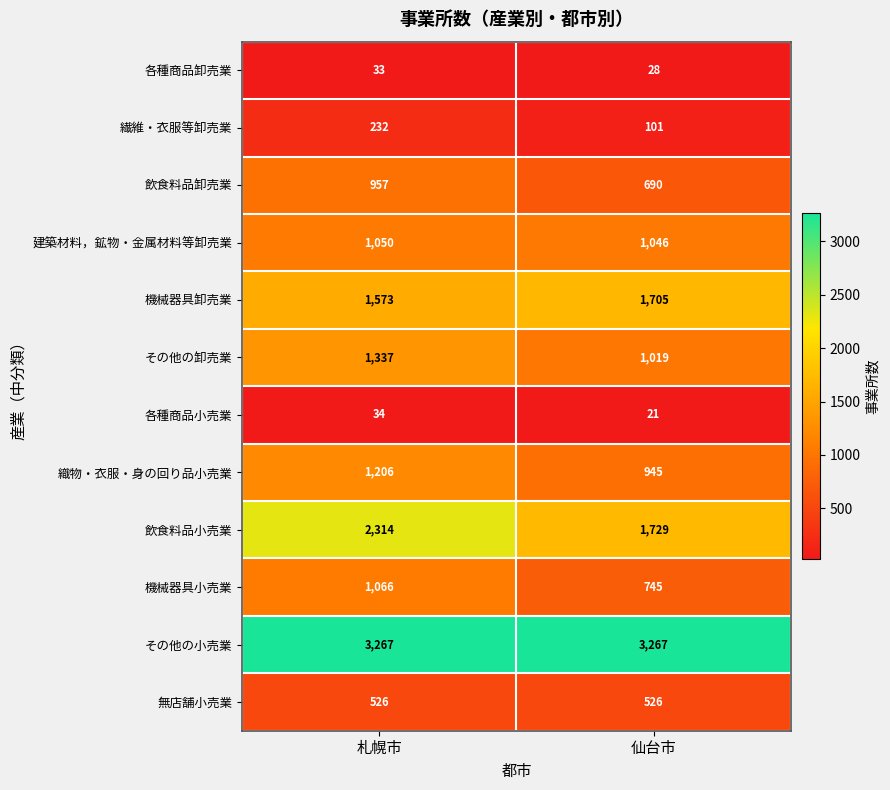

The 飲食料品卸売業 series shows 1671 at 札幌市. True or false?

False